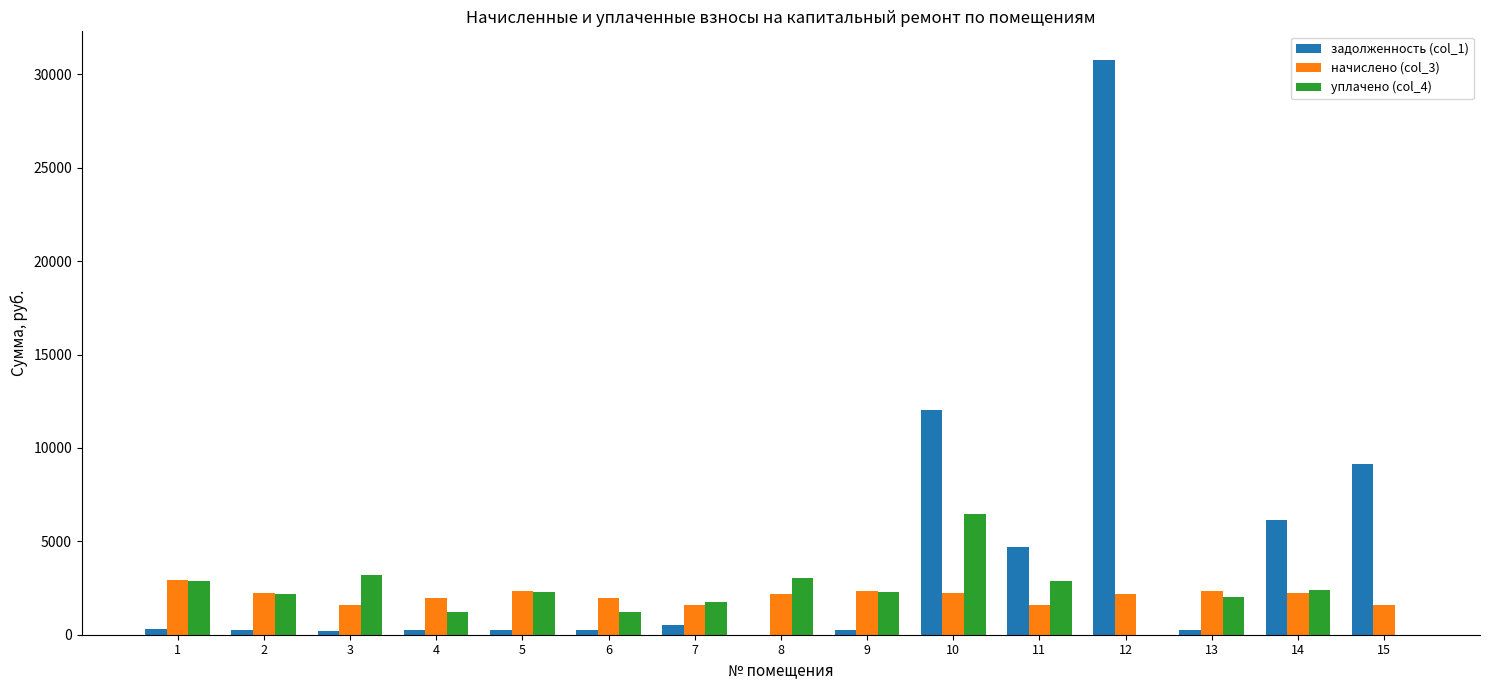

Which series has the largest total across all categories?

задолженность (col_1)